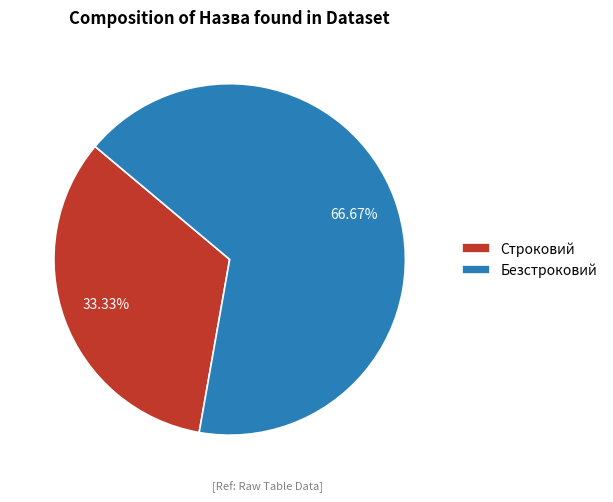

What percentage is the Строковий slice, to the nearest percent?

33%